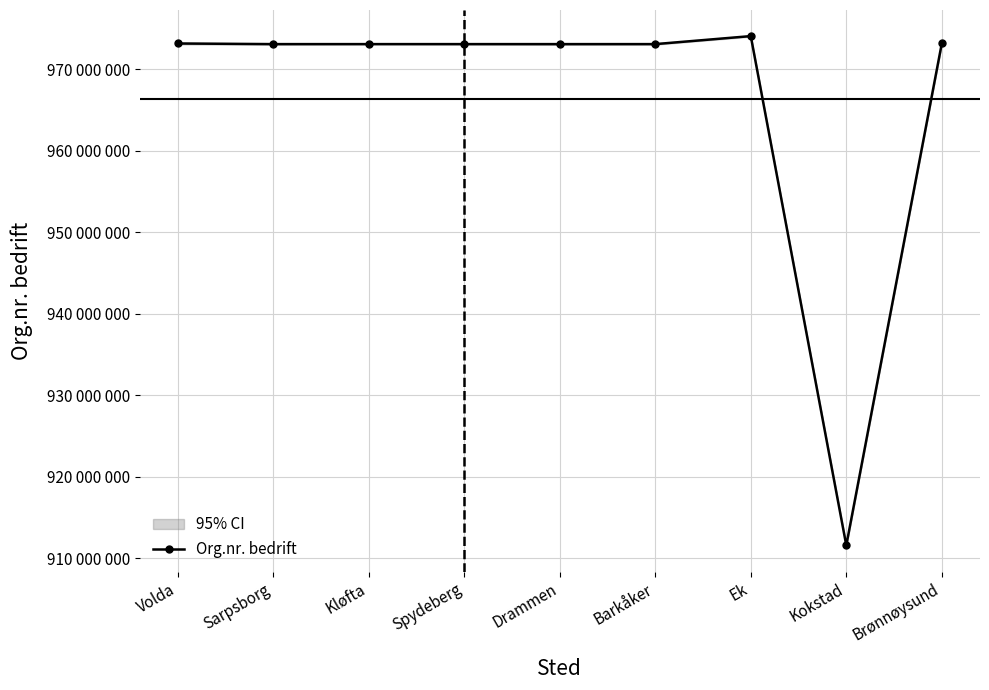

What is the value of the 1st point from the left?

973172530